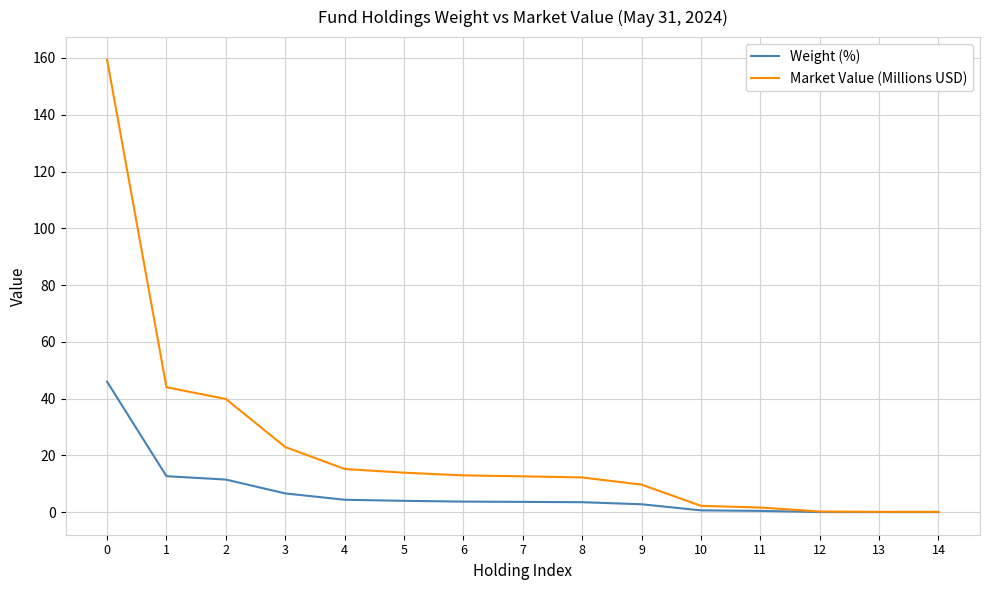

Rank the series by their average value, from highest to lowest.

Market Value (Millions USD), Weight (%)